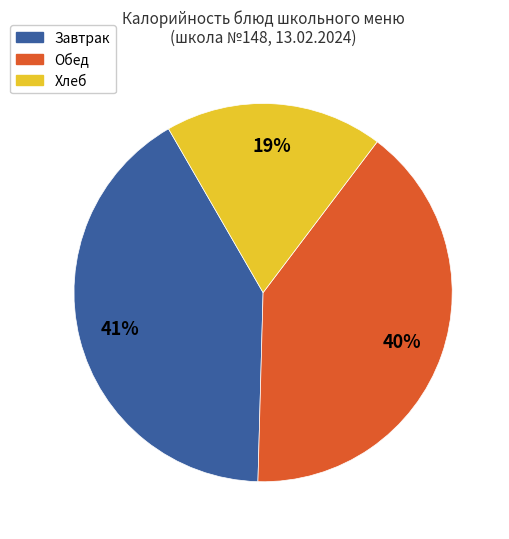

Is there any slice that represents more than half of the pie?

No